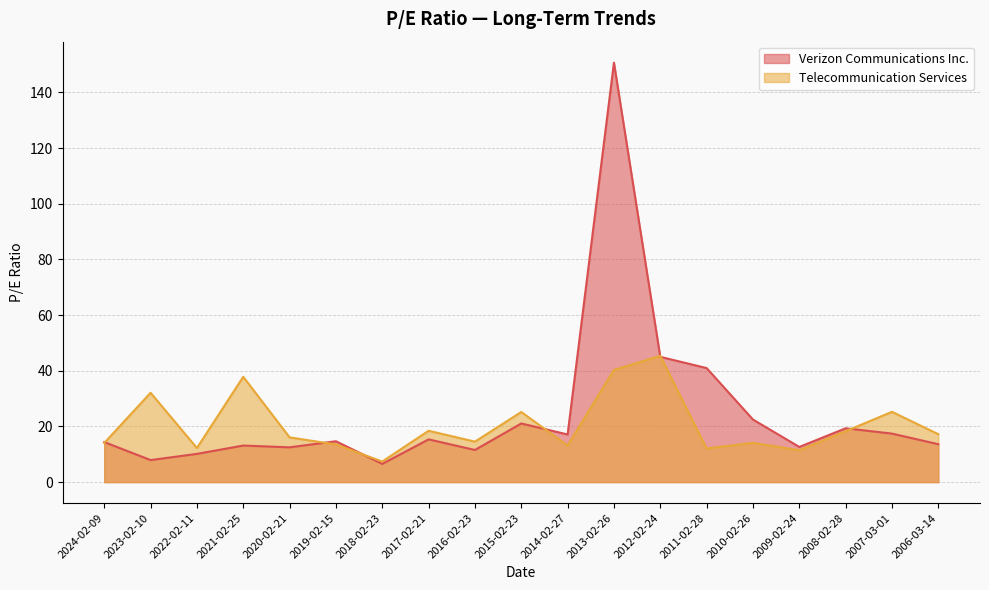

At 2013-02-26, list the series in order from largest to smallest.

Verizon Communications Inc., Telecommunication Services